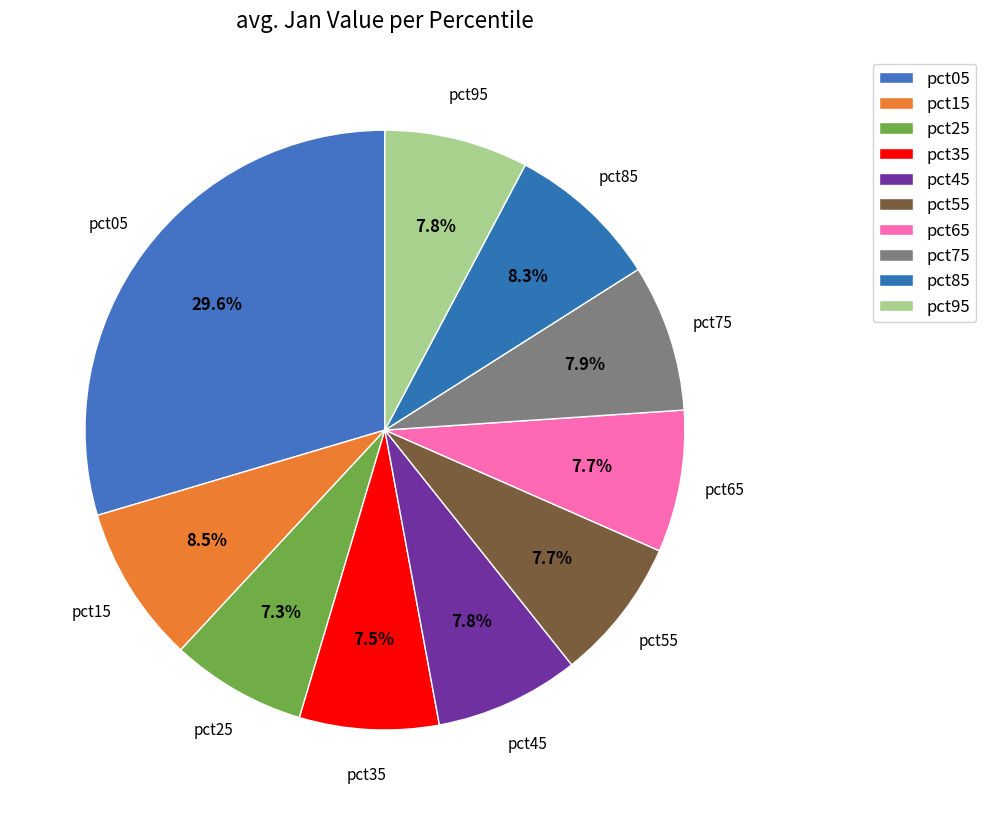

Is it true that pct55 is 1% of the pie?

False